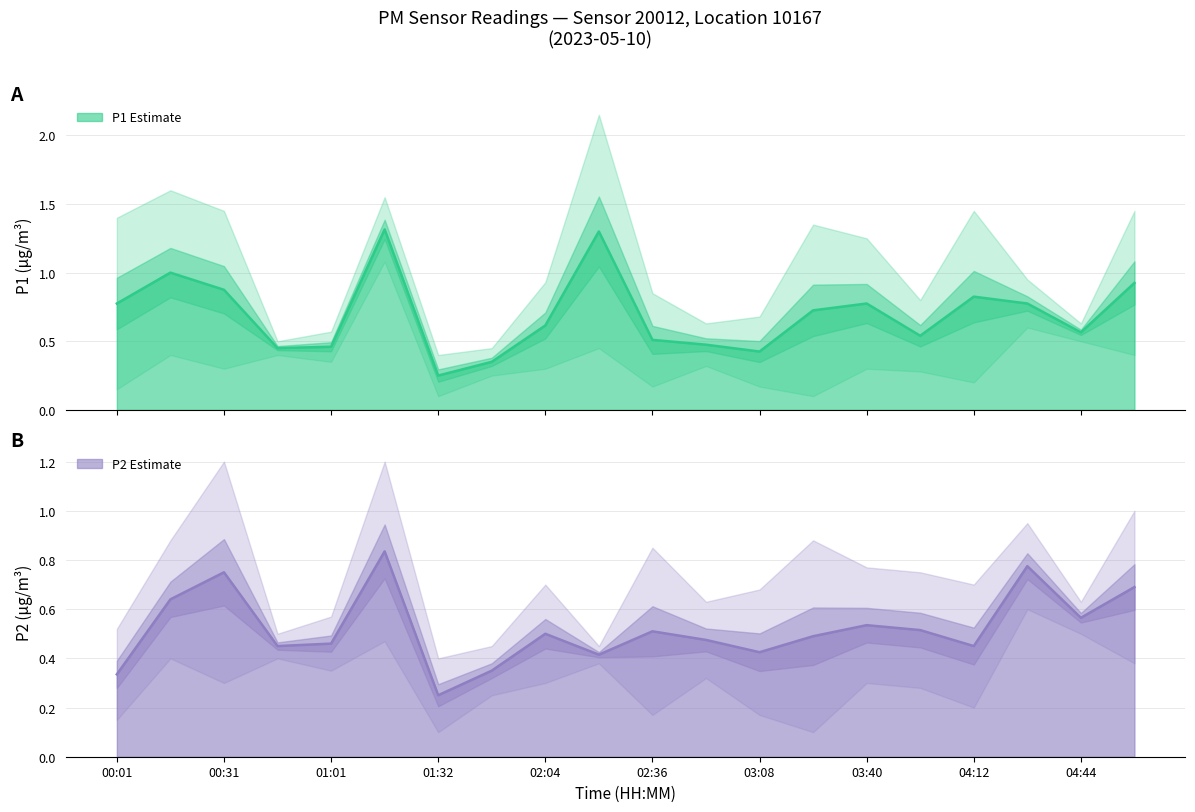

True or false: P1 has a value of 0.2 at 03:56.

False